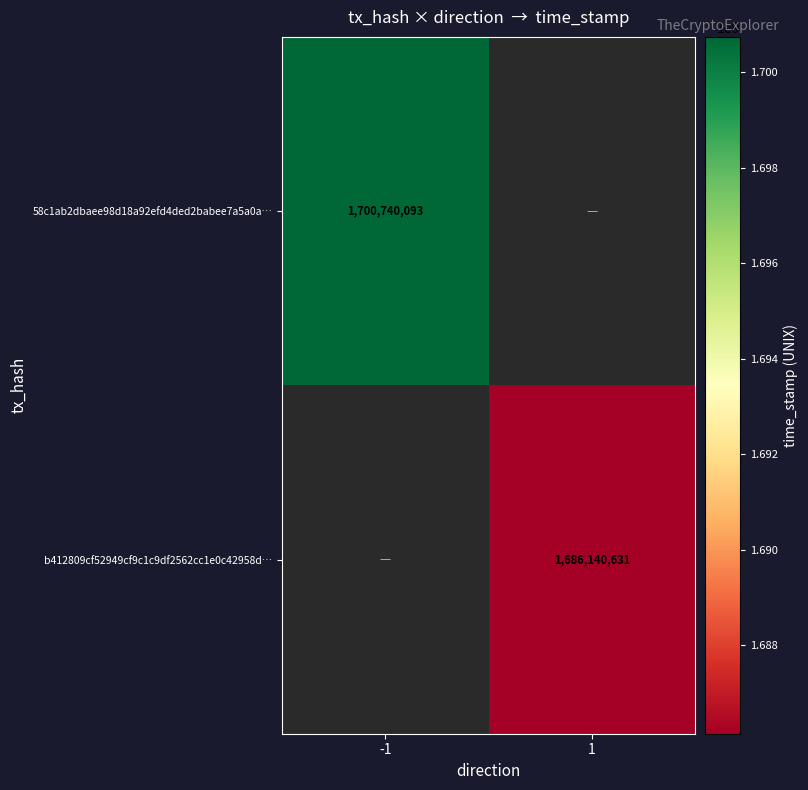

Is it true that 58c1ab2dbaee98d18a92efd4ded2babee7a5a0a… equals 1700740093 at -1?

True